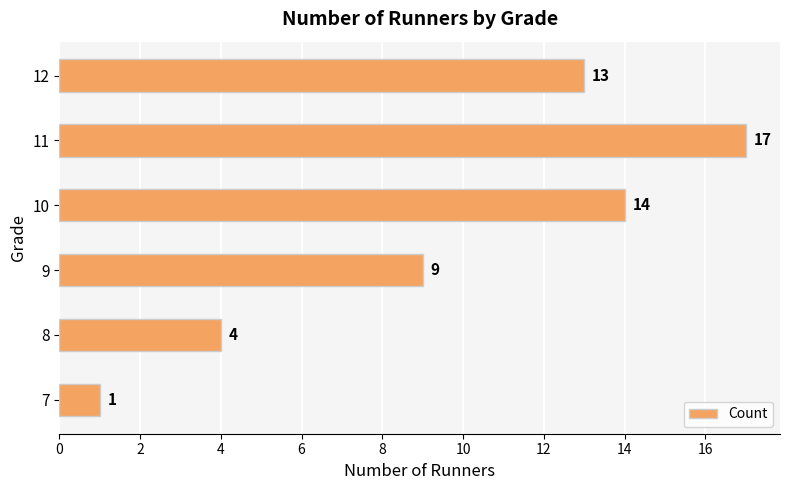

How many distinct data groups are displayed?

1